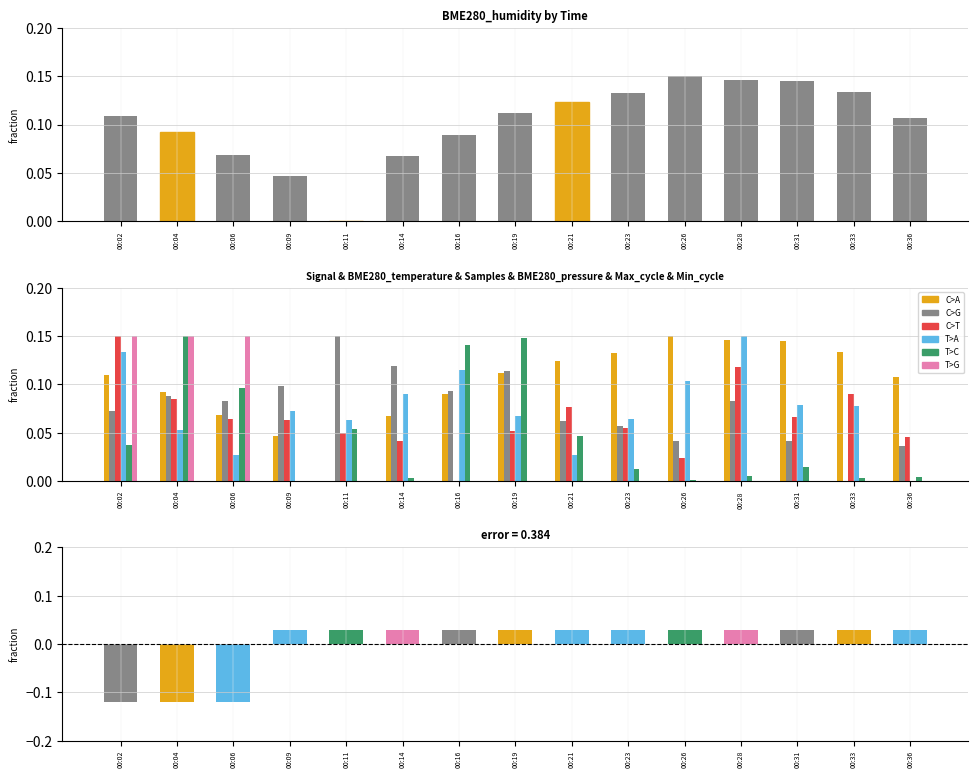

What is the total value across all series at 00:06?

0.5